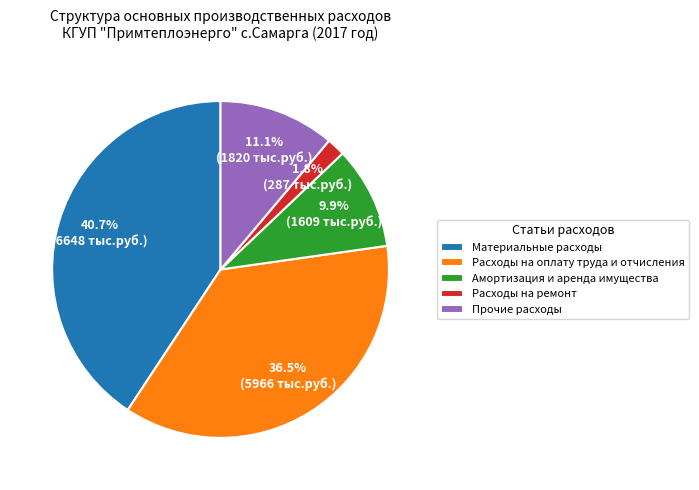

Count the number of slices in the pie.

5